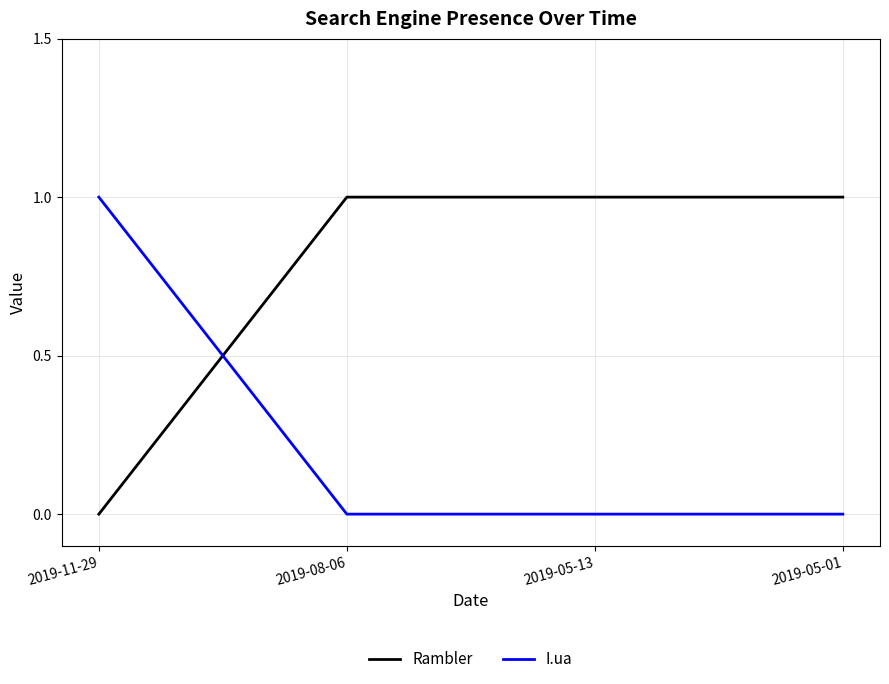

What position from the right is 2019-05-13?

2